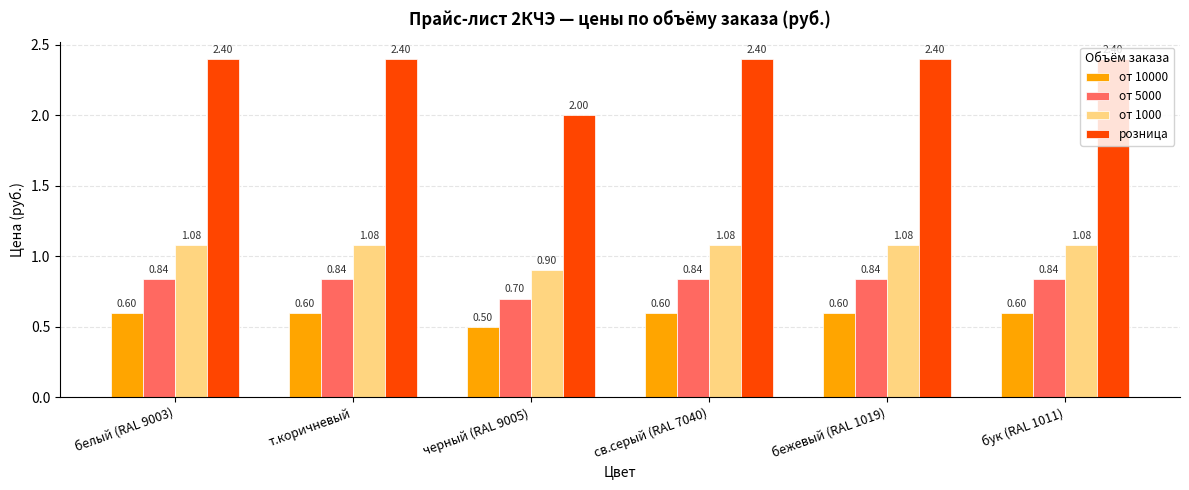

Which series has the largest range (max minus min)?

розница